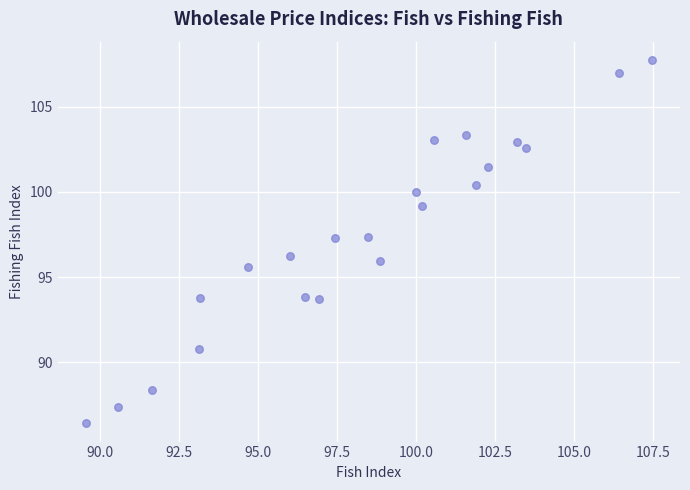

What is the range of X values (max minus min)?

17.9